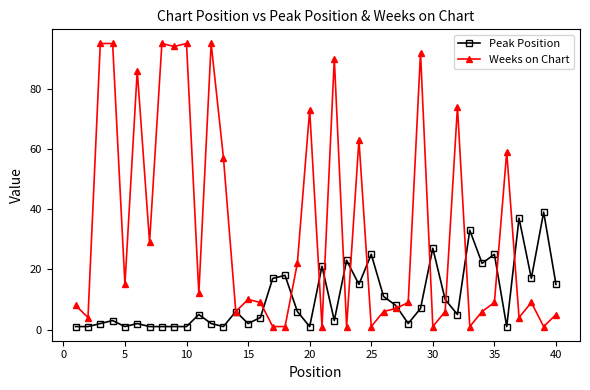

Which series has the widest spread of values?

Weeks on Chart